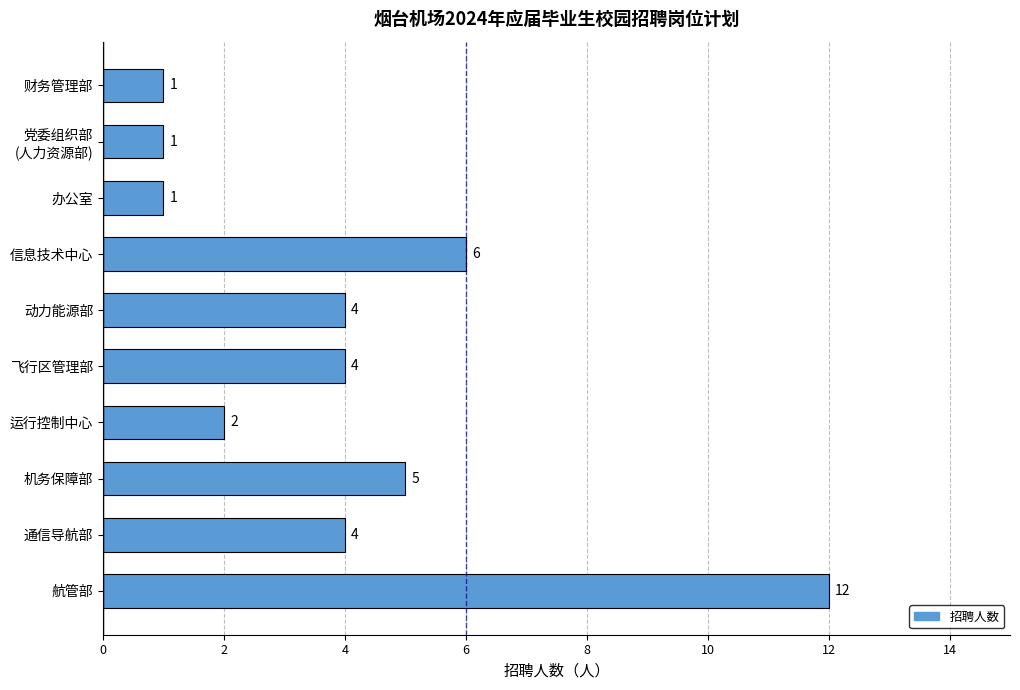

Is it true that the value at 航管部 is 12?

True